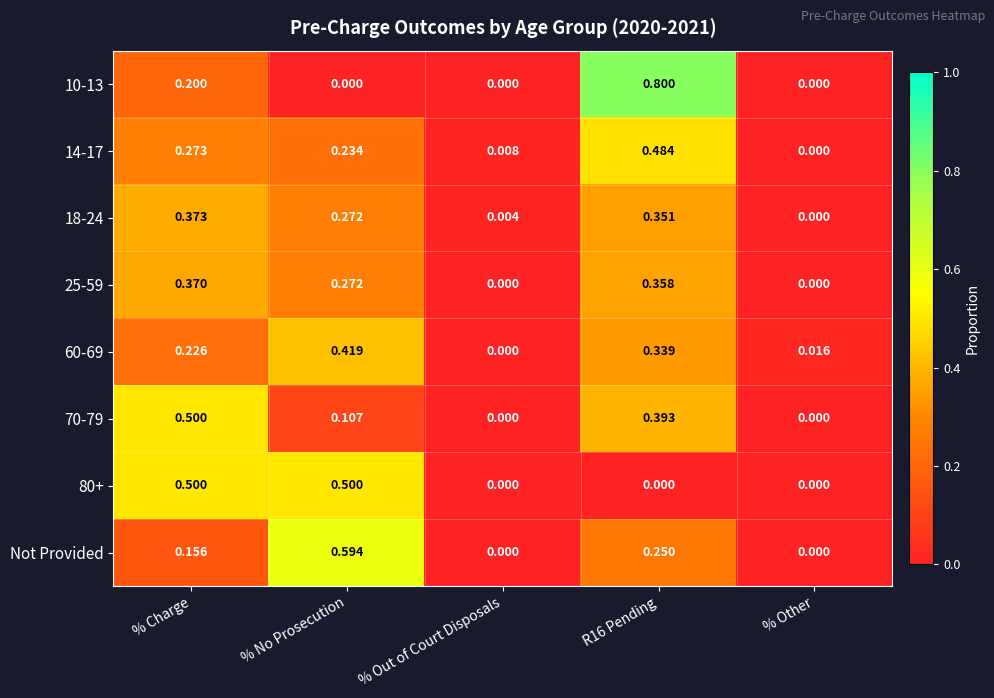

Is the value of 70-79 at % No Prosecution greater than the value of 80+ at R16 Pending?

Yes